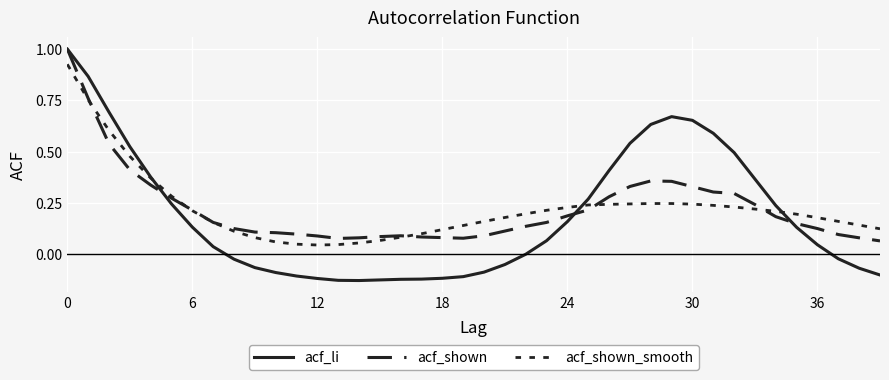

What is the label of the 35th point from the left?

34